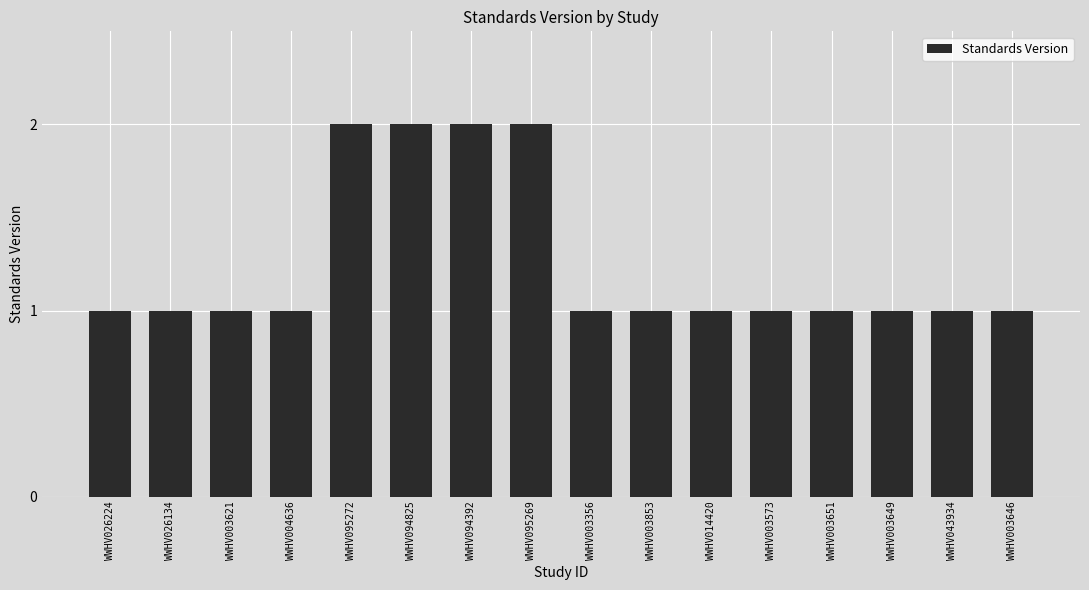

What is the change in value from WWHV095269 to WWHV043934?

-1